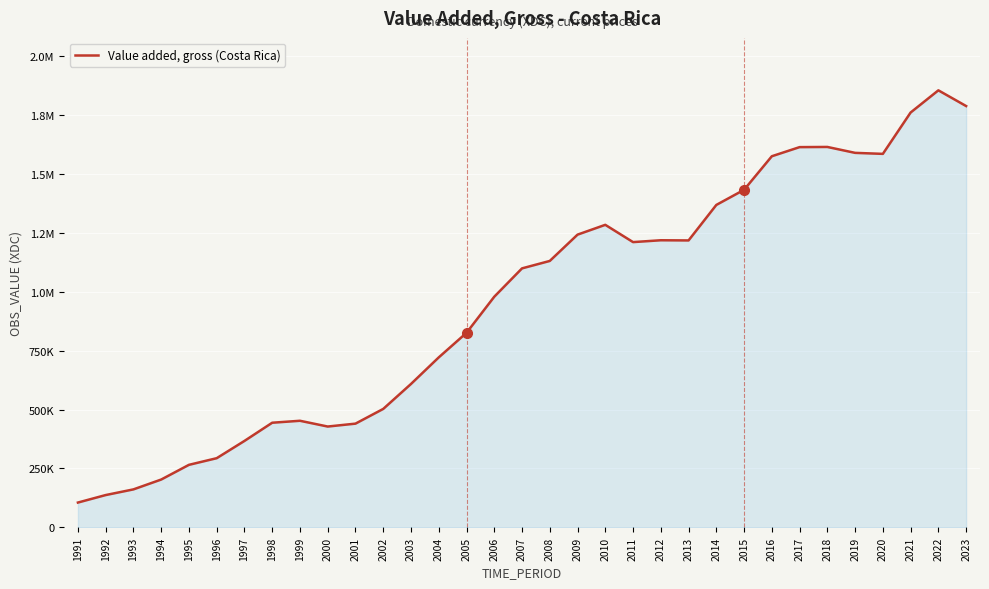

True or false: there are more than 0 points higher than both neighbors.

True